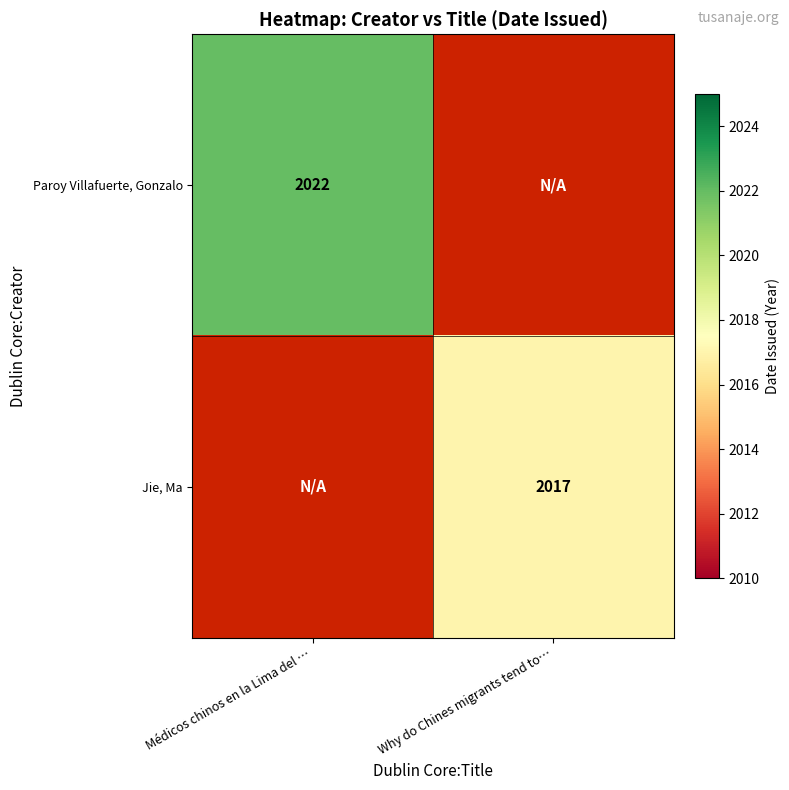

Is it true that Paroy Villafuerte, Gonzalo equals 2948 at Médicos chinos en la Lima del …?

False